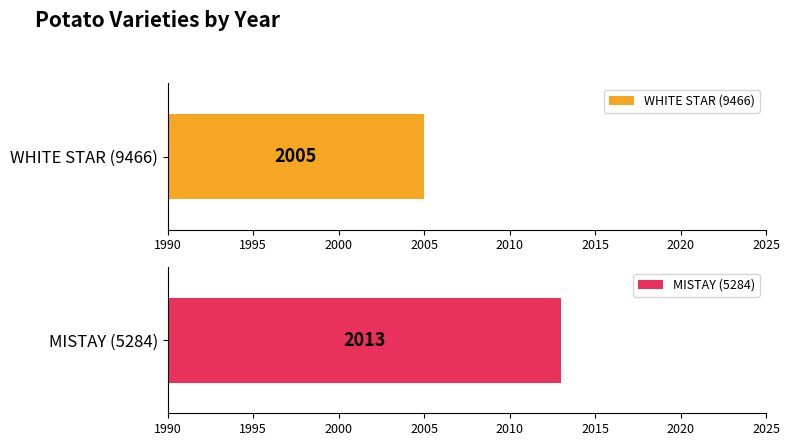

Reading left to right, what are all the values shown in this chart?

WHITE STAR (9466)=2005	MISTAY (5284)=2013